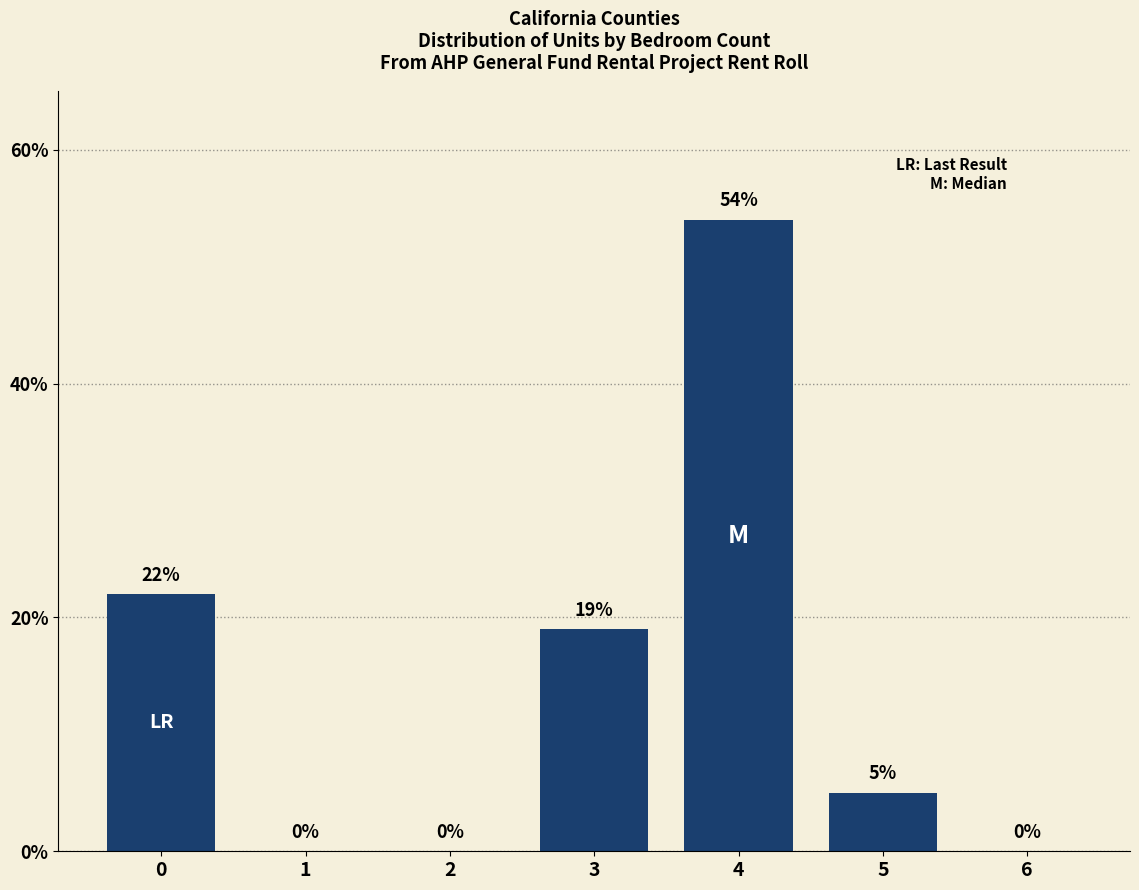

Is it true that the value at 4 is 54?

True